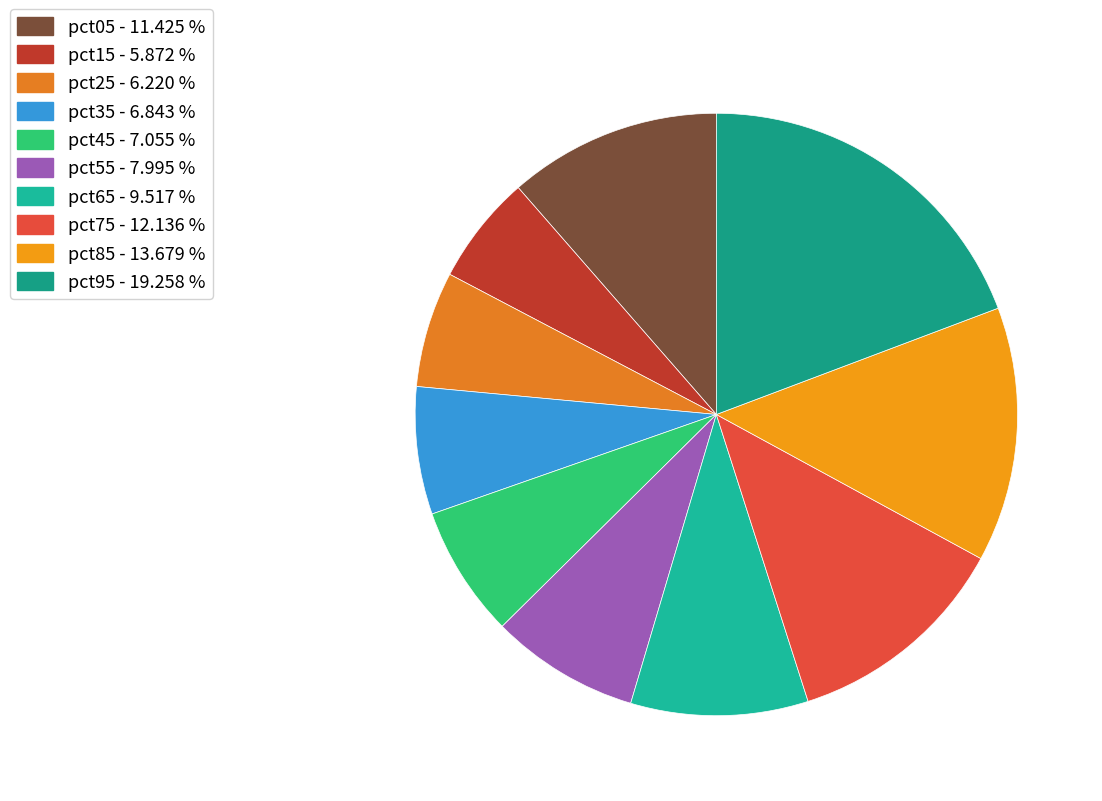

How many segments does this pie chart have?

10